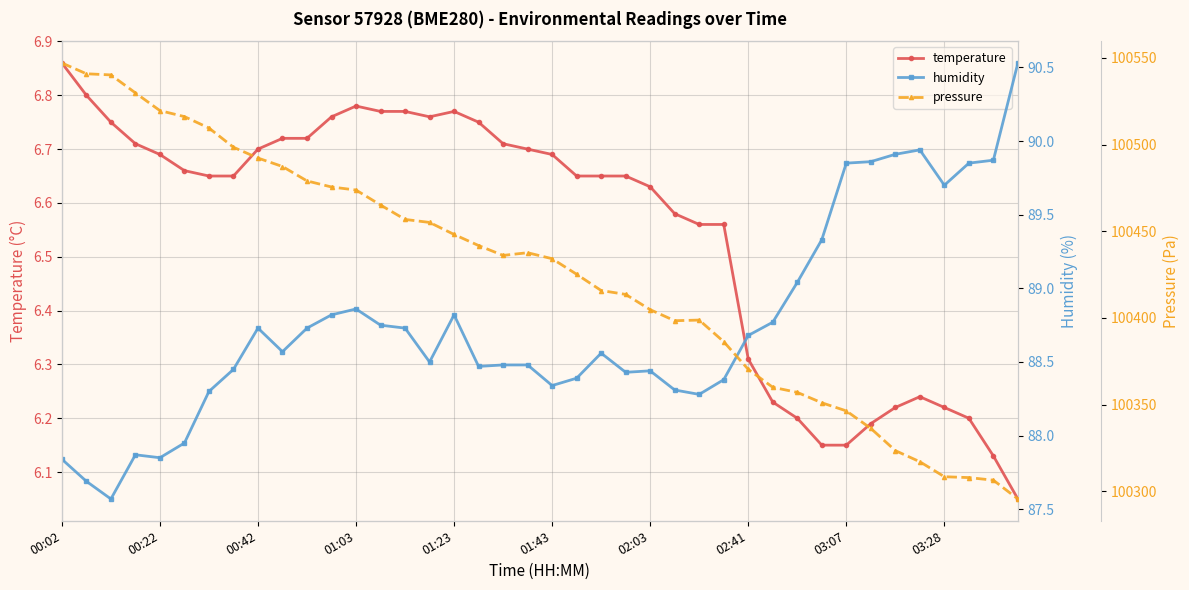

True or false: temperature has more than 1 interior local peaks.

True